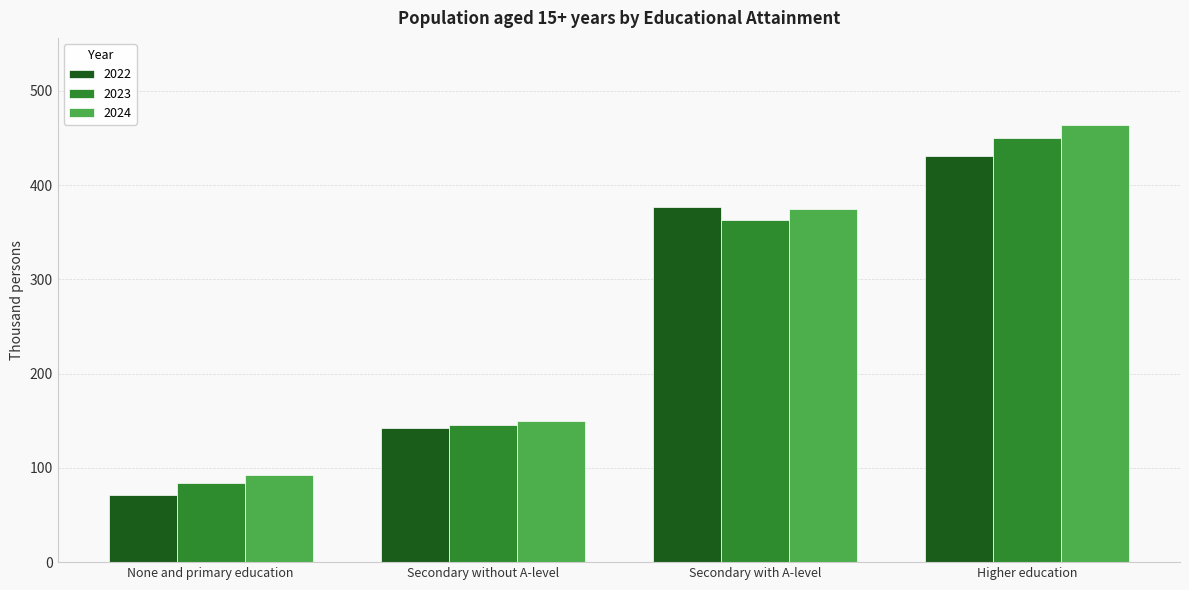

Where does the 2022 series first go above 377?

Secondary with A-level